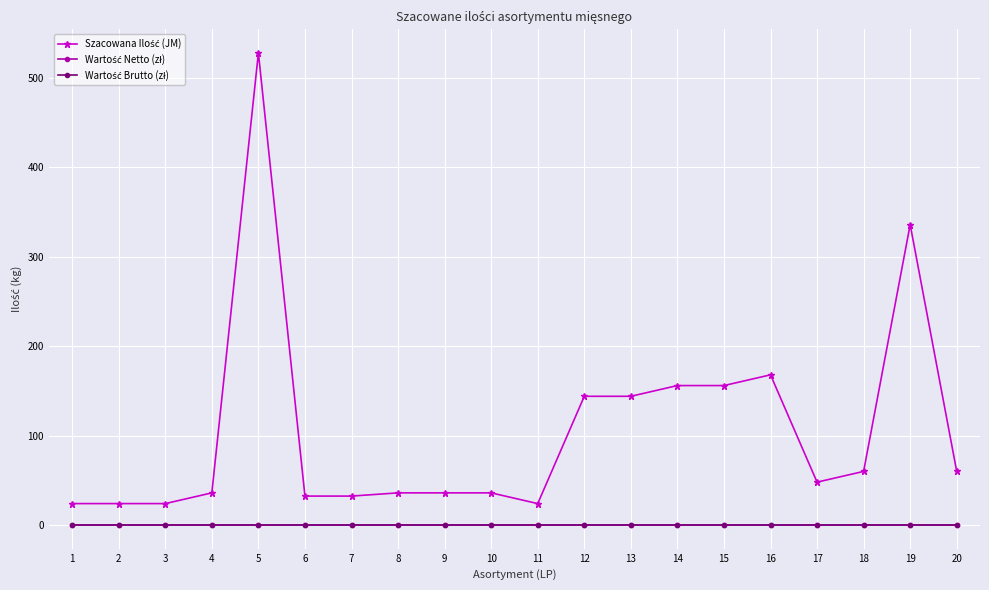

Is this an area chart (filled region under the line)?

No